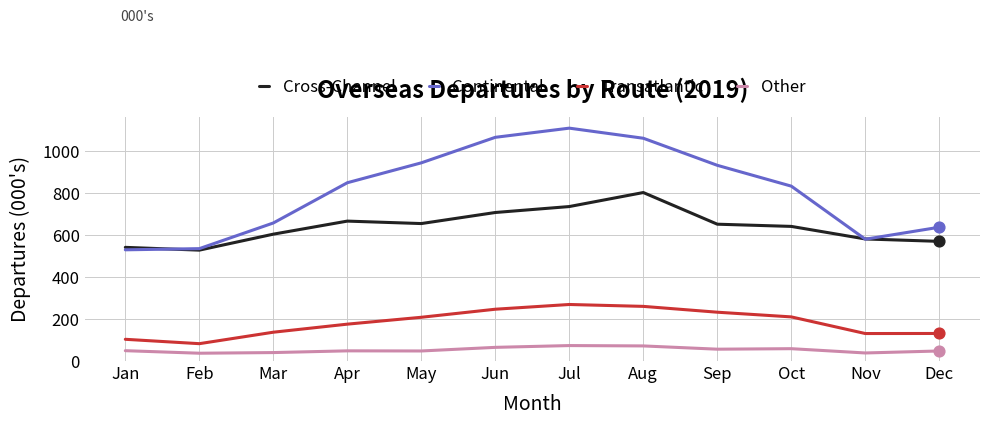

What is the total value across all series at Sep?

1869.3